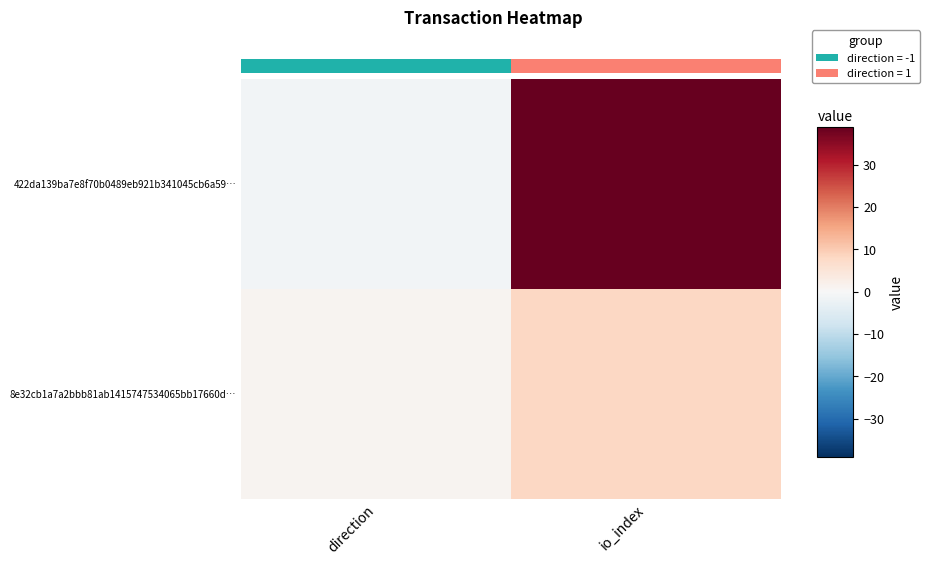

Which series changed the most between direction and io_index?

422da139ba7e8f70b0489eb921b341045cb6a59…